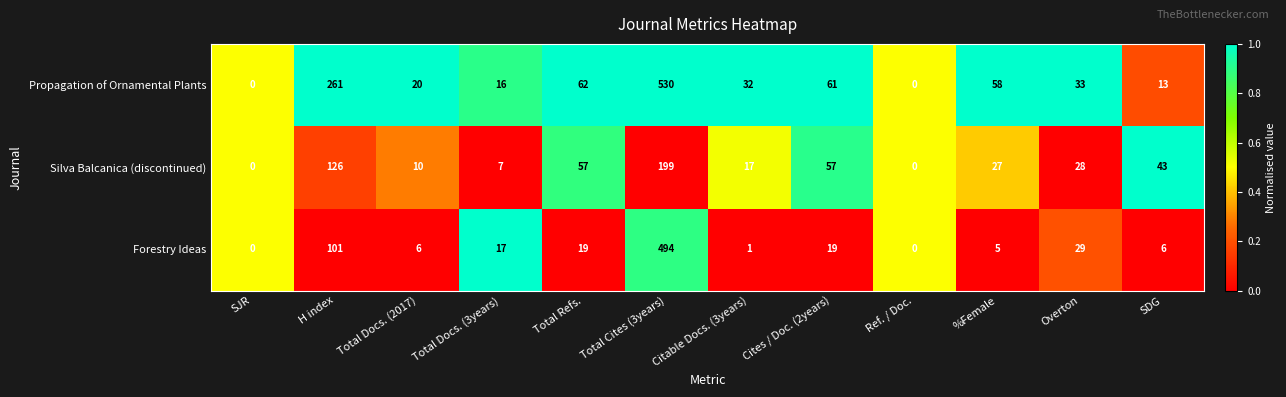

What is the maximum value for Silva Balcanica (discontinued)?

199